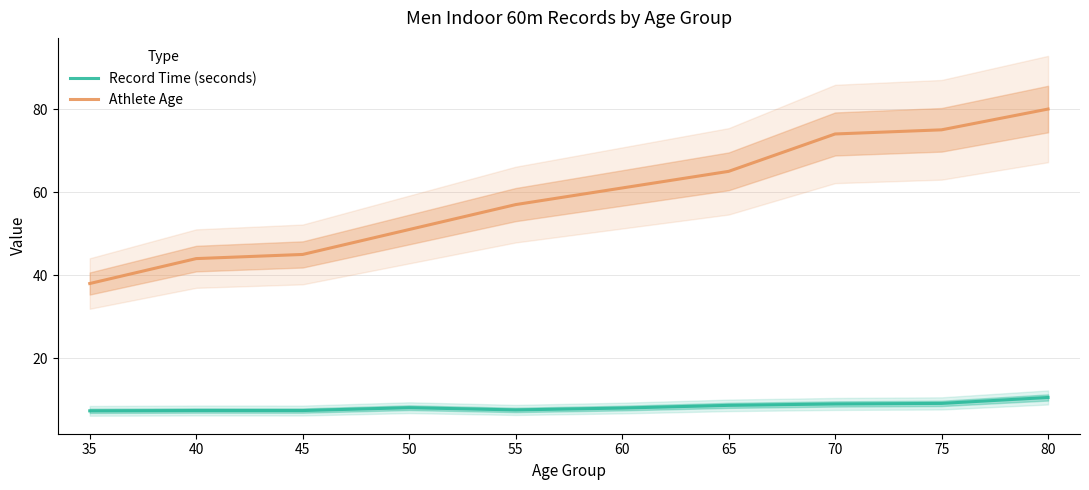

Reading left to right, what are all the values shown in this chart?

Record Time (seconds): 35=7.3	40=7.4	45=7.4	50=8.1	55=7.6	60=8.0	65=8.7	70=9.0	75=9.1	80=10.6
Athlete Age: 35=38.0	40=44.0	45=45.0	50=51.0	55=57.0	60=61.0	65=65.0	70=74.0	75=75.0	80=80.0